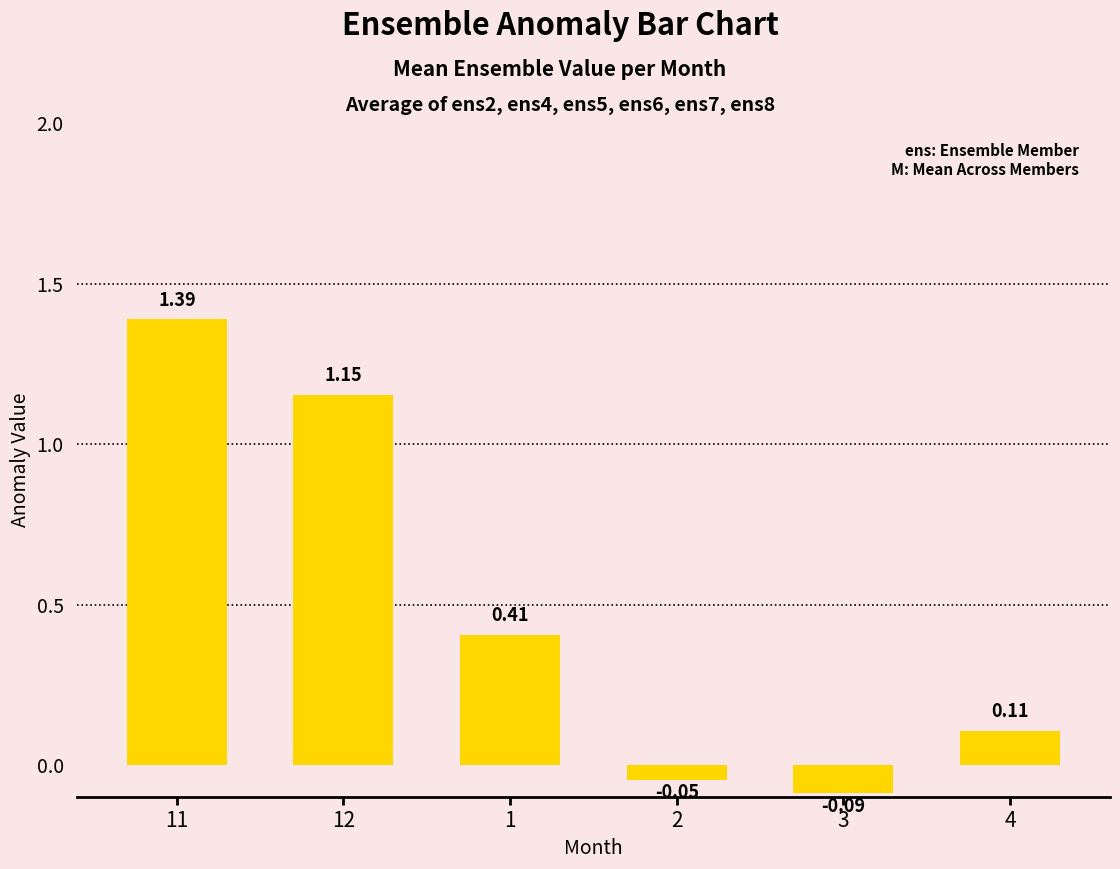

The chart shows a value of 0.7 at 1. True or false?

False